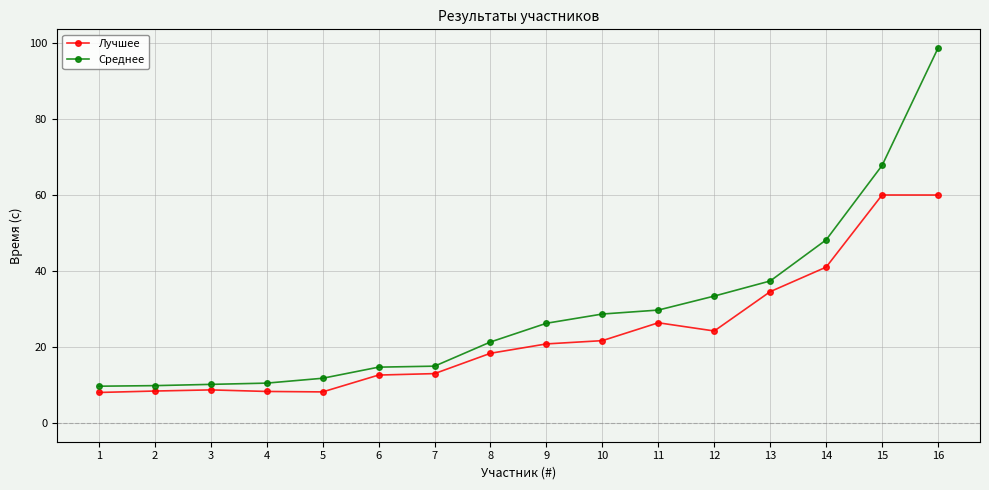

What is the greatest value displayed?

98.6